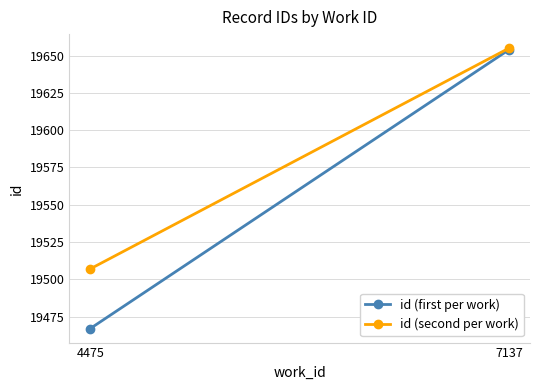

Reading left to right, extract all data points from this chart.

id (first per work): 19467	19654
id (second per work): 19507	19655